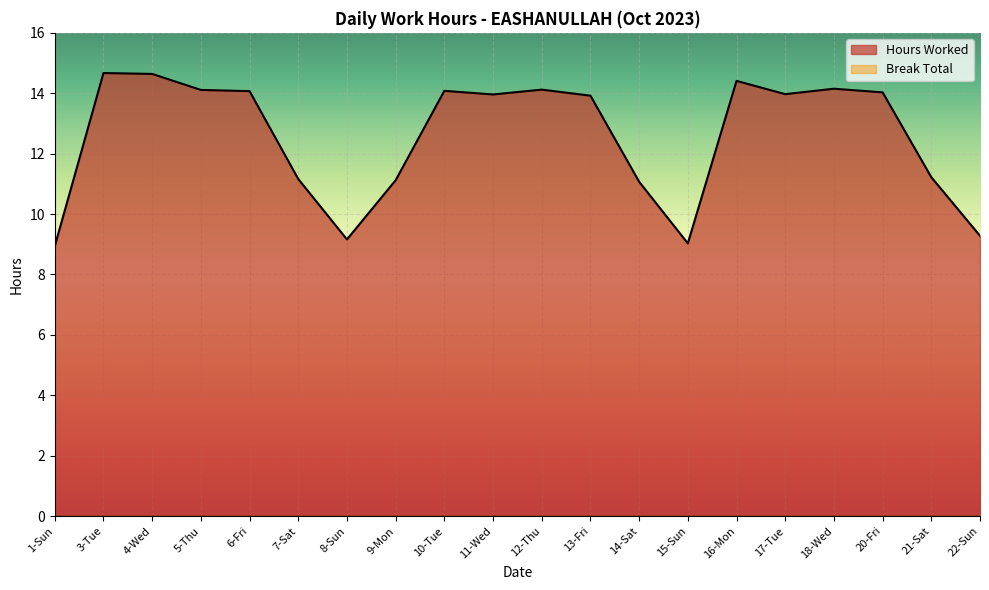

Is it true that the value at 18-Wed is 18.6?

False